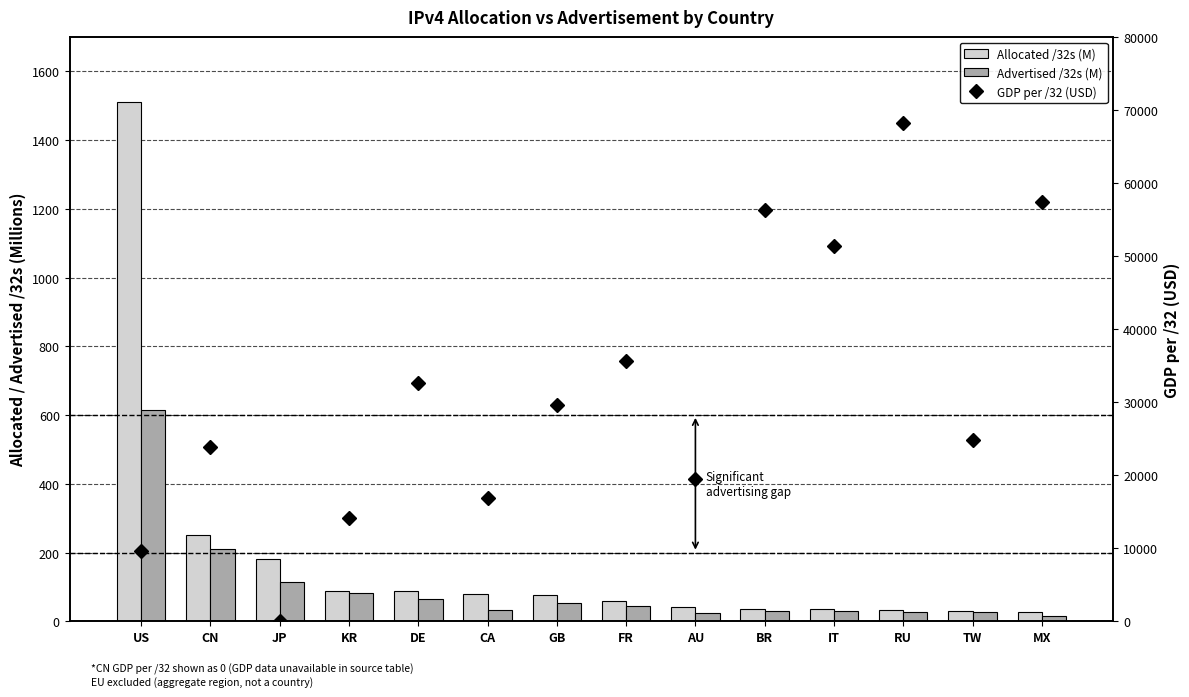

The GDP per /32 (USD) series shows 56341.0 at BR. True or false?

True